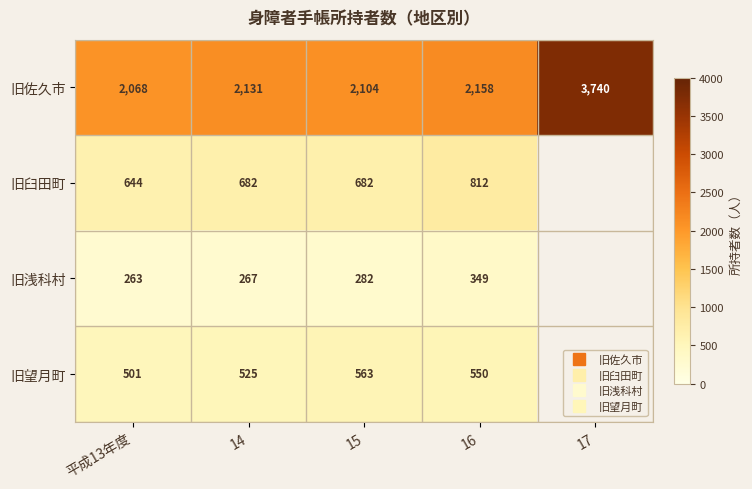

True or false: 旧臼田町 has a value of 682.0 at 14.

True